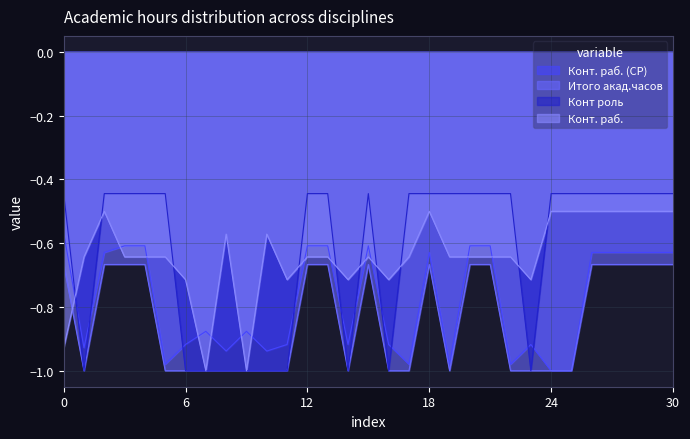

The Конт роль series shows -0.4 at Б1.В.ДВ.02.01. True or false?

True